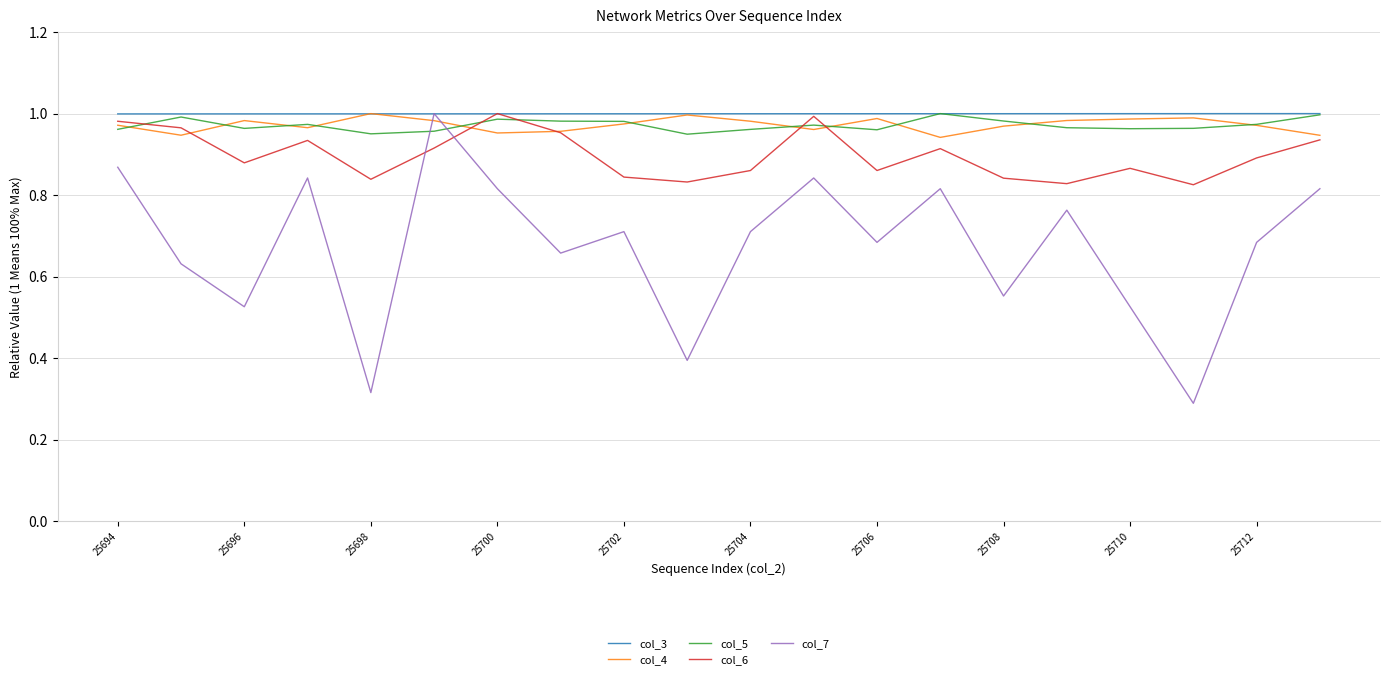

At how many categories does at least one series exceed 0?

20